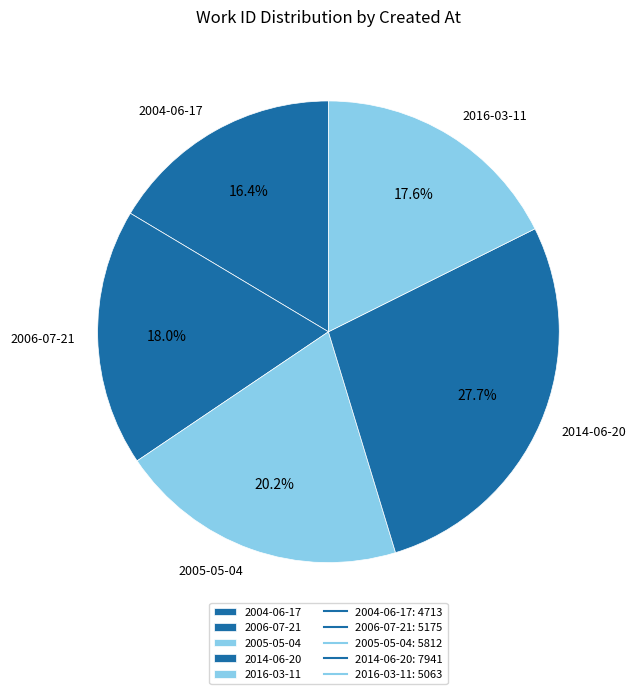

To the nearest percent, what percentage of the pie is 2014-06-20?

28%